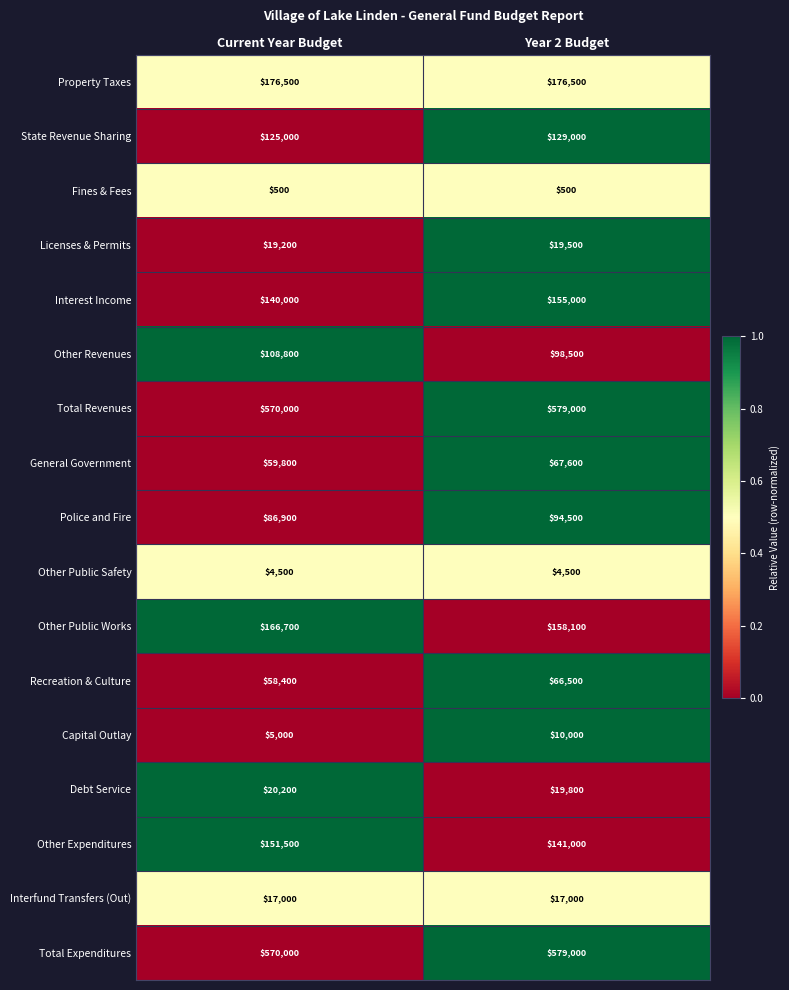

True or false: Capital Outlay has a value of 10000 at Year 2 Budget.

True